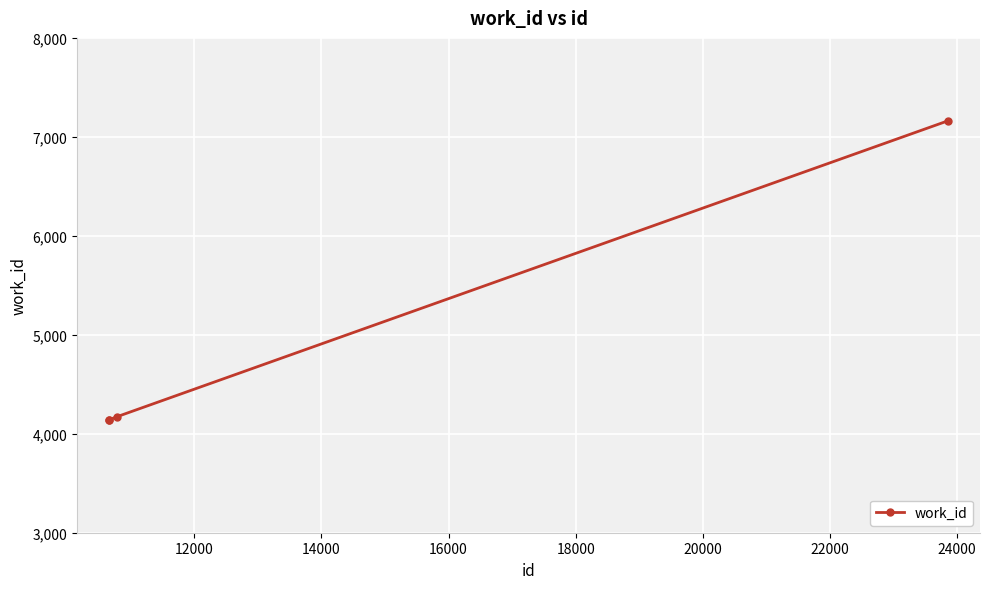

What is the value of the 3rd point from the left?

4171